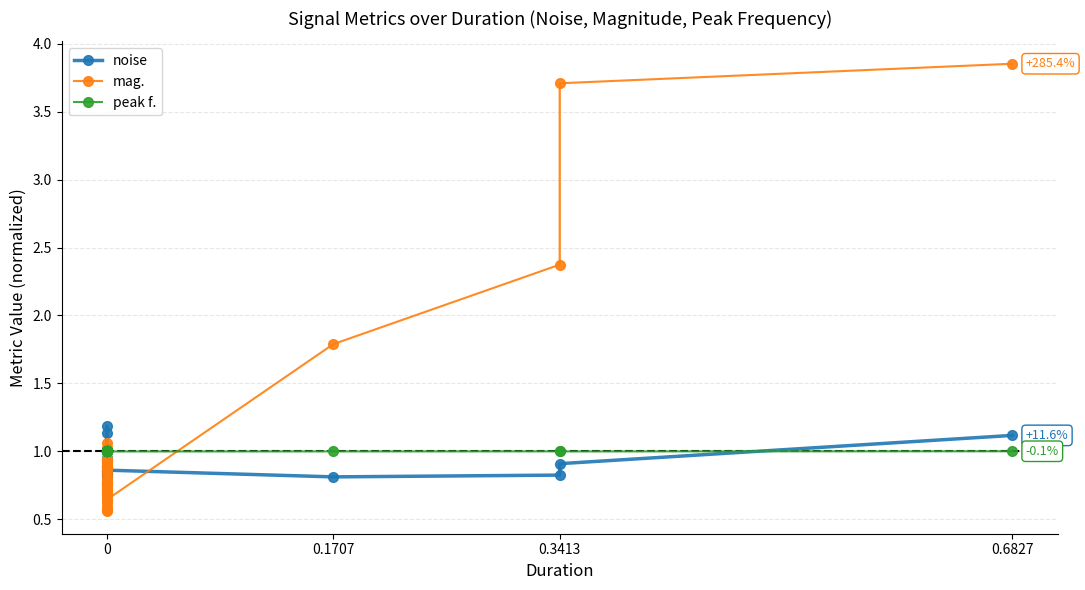

How many lines are shown in the chart?

3